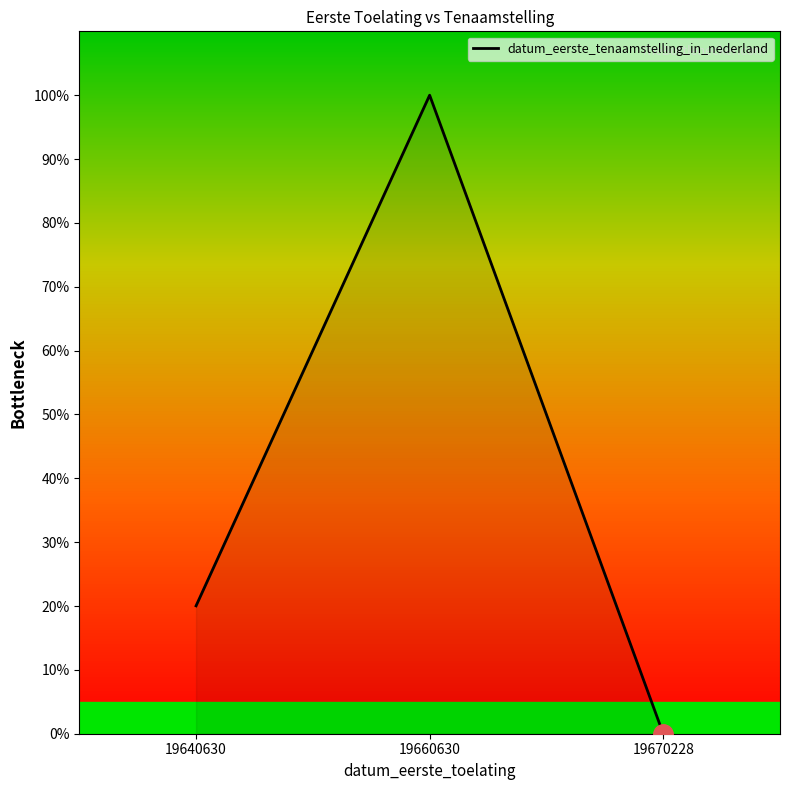

The chart shows a value of 12.7 at 19640630. True or false?

False